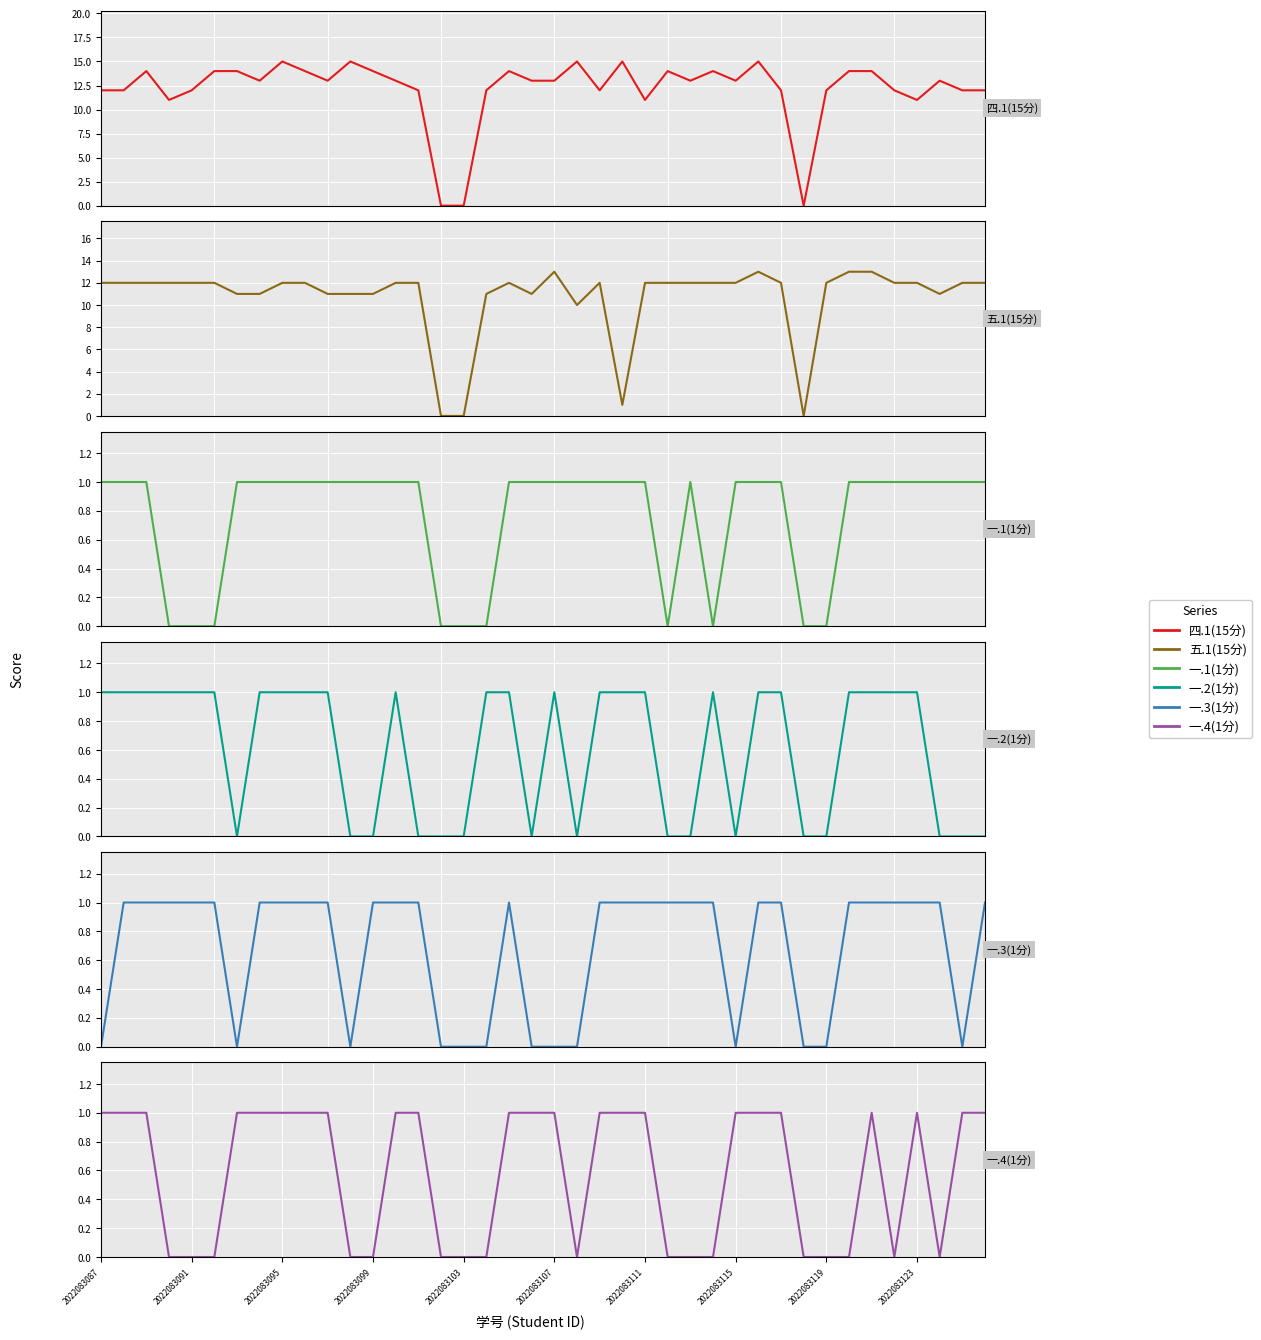

How many data points does each series have?

40